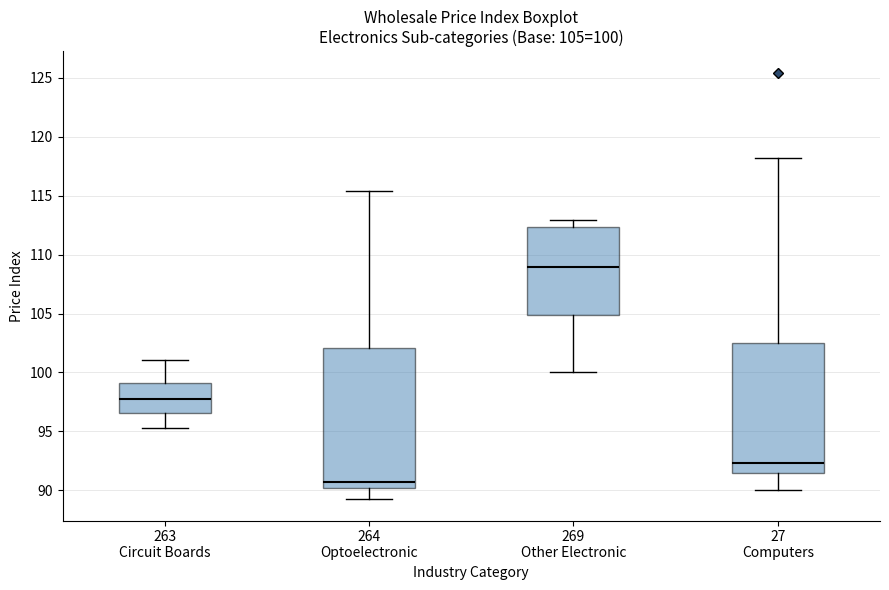

Which box is the tallest, from its lower edge to its upper edge?

264 Optoelectronic